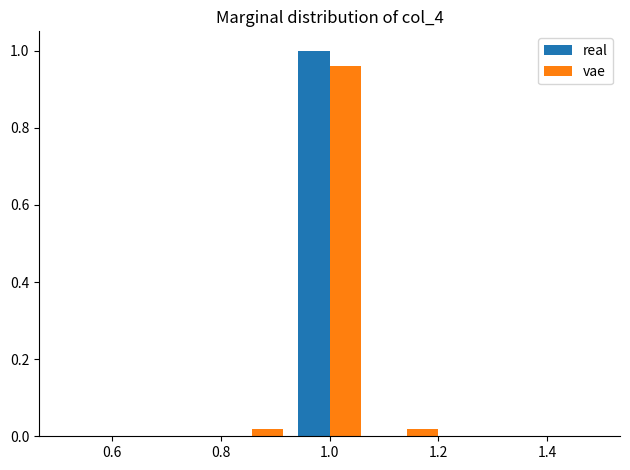

In the vae series, which range on the x-axis has the tallest bar?

0.92 to 1.08